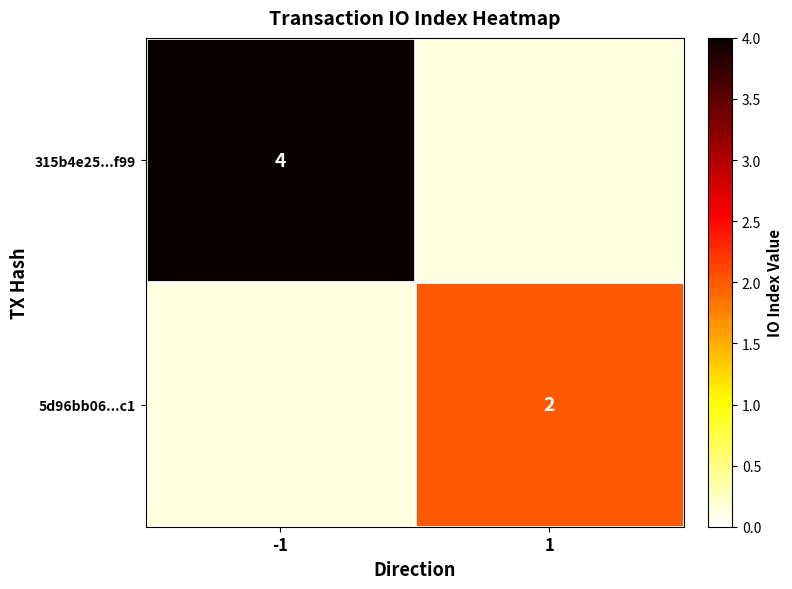

The 5d96bb06...c1 series shows 3 at 1. True or false?

False